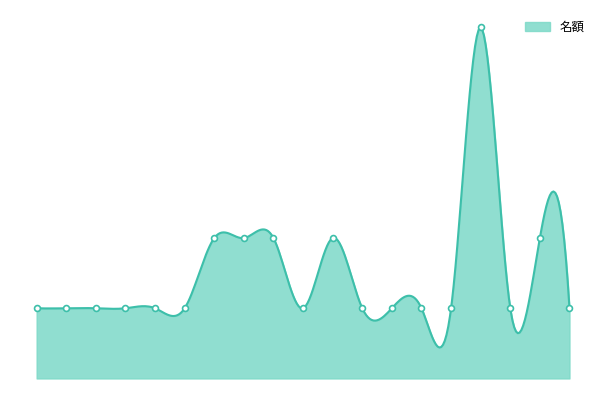

Which has a higher value, A0012109 or A0012122?

A0012122